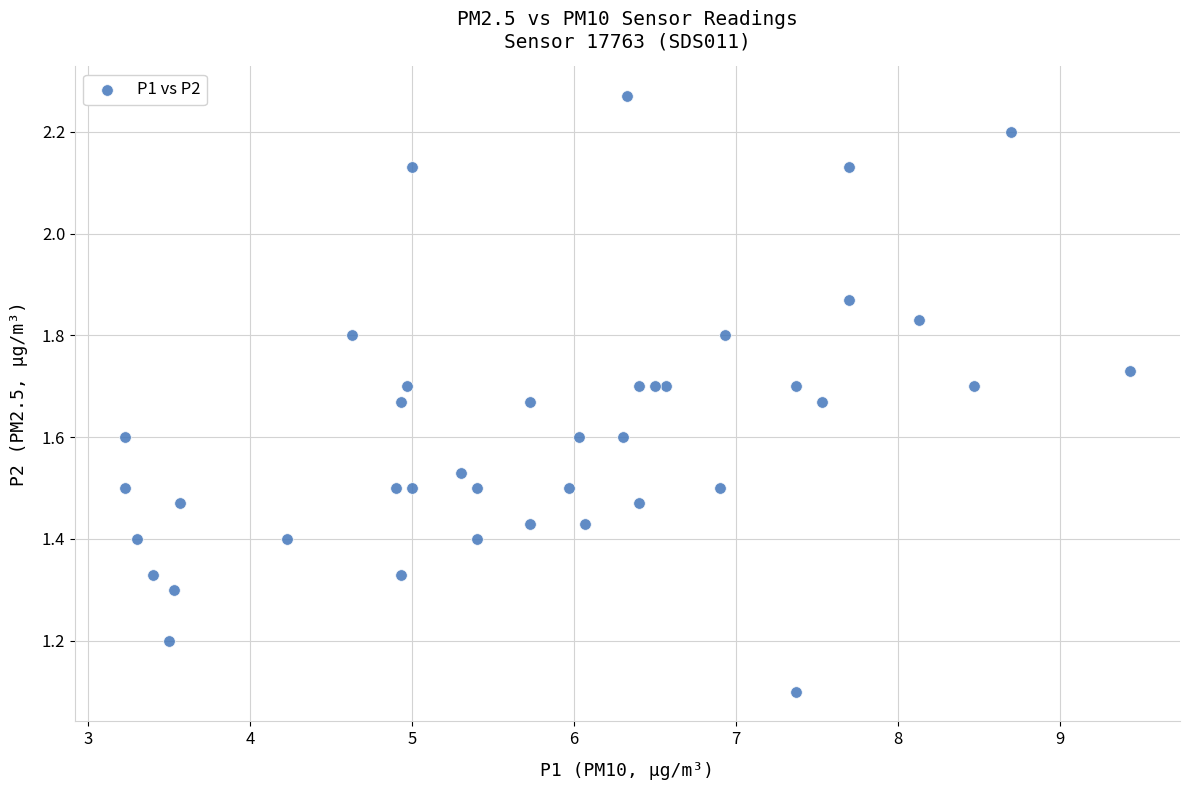

What Y value in the scatter plot is closest to 1?

1.1